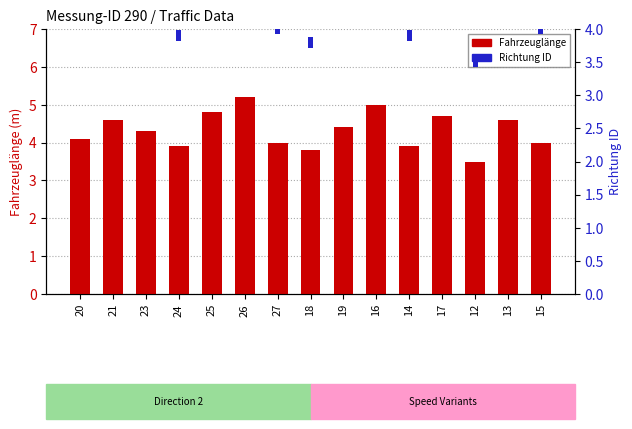

List the series in order of their peak value, highest first.

Fahrzeuglänge, Richtung ID